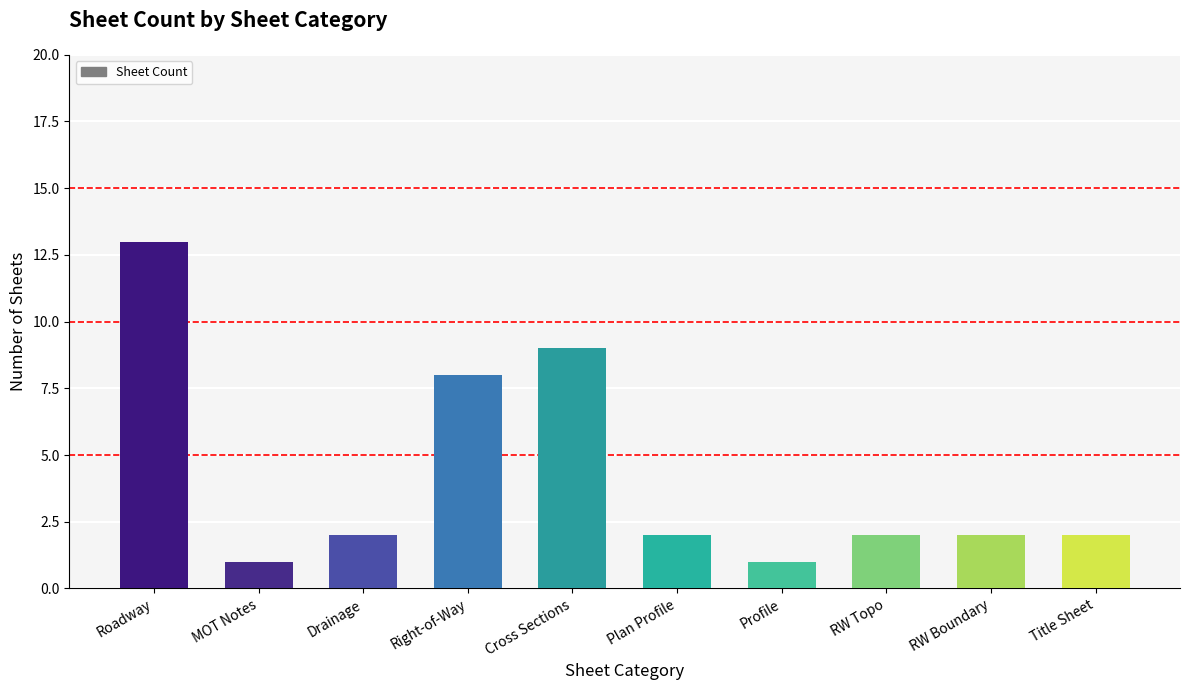

What is the maximum value shown in the chart?

13